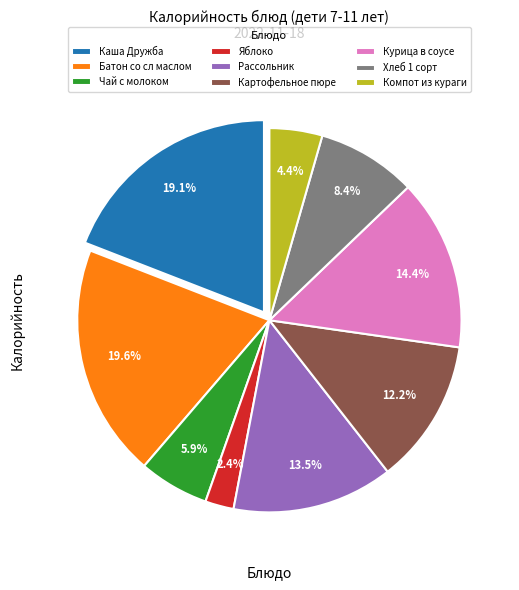

Rank the categories by value from lowest to highest.

Яблоко, Компот из кураги, Чай с молоком, Хлеб 1 сорт, Картофельное пюре, Рассольник, Курица в соусе, Каша Дружба, Батон со сл маслом